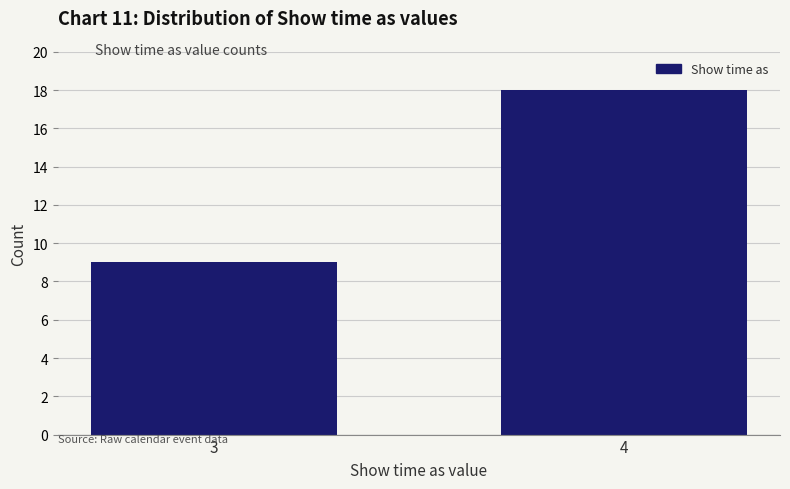

Reading left to right, what are all the values shown in this chart?

9	18